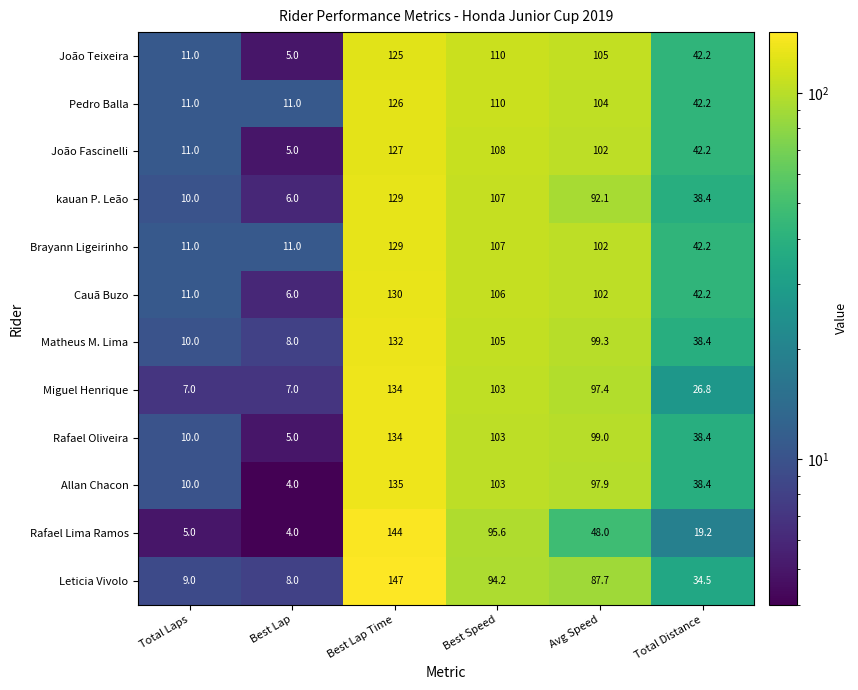

True or false: João Fascinelli has a value of 42.2 at Total Distance.

True